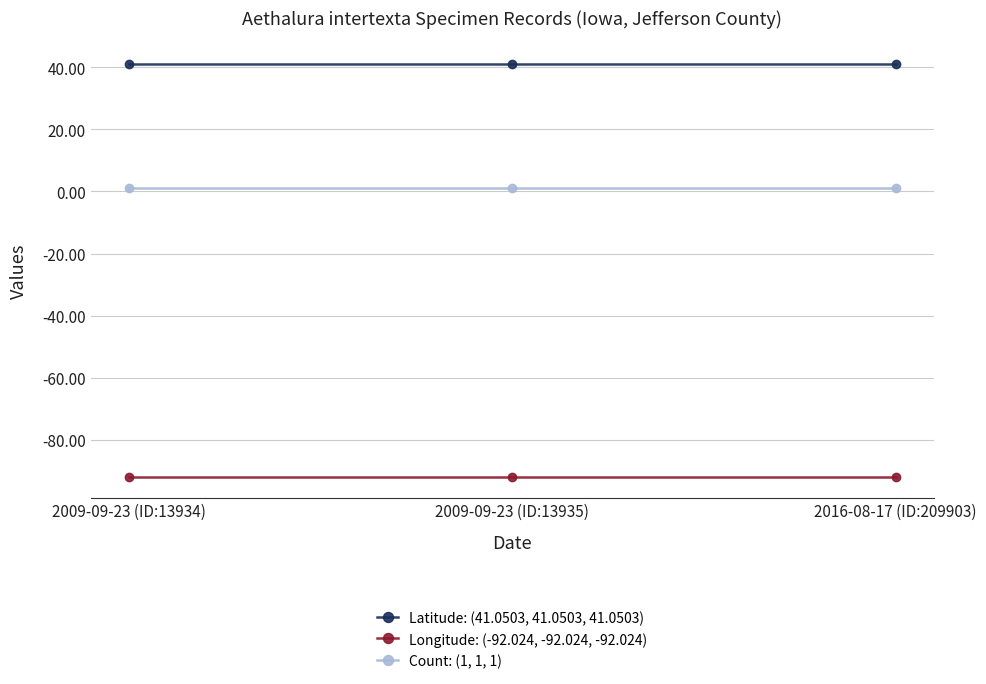

Reading left to right, transcribe all the data shown in this chart.

Latitude: (41.0503, 41.0503, 41.0503): 2009-09-23 (ID:13934)=41.1	2009-09-23 (ID:13935)=41.1	2016-08-17 (ID:209903)=41.1
Longitude: (-92.024, -92.024, -92.024): 2009-09-23 (ID:13934)=-92.0	2009-09-23 (ID:13935)=-92.0	2016-08-17 (ID:209903)=-92.0
Count: (1, 1, 1): 2009-09-23 (ID:13934)=1.0	2009-09-23 (ID:13935)=1.0	2016-08-17 (ID:209903)=1.0